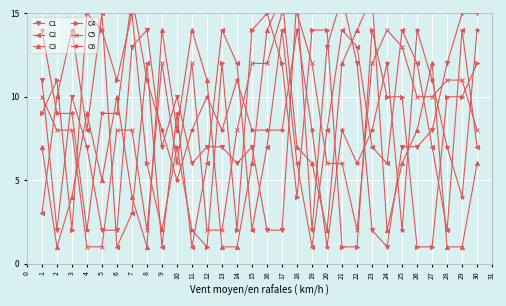

Reading right to left, extract all data points from this chart.

C1: 15	15	12	8	7	7	1	2	12	16	13	2	16	2	2	7	6	7	7	6	10	7	14	13	2	2	7	10	2	11
C2: 7	14	2	7	12	14	6	7	13	14	8	1	6	14	7	2	12	14	6	1	9	1	12	3	1	15	8	14	10	3
C3: 6	1	1	12	8	6	2	16	14	12	2	6	7	16	14	6	1	1	11	14	8	14	1	4	10	5	9	4	1	7
C4: 12	10	10	1	1	10	10	14	1	1	14	14	4	12	15	14	2	12	1	2	7	2	6	15	11	14	15	2	11	9
C5: 8	11	11	10	10	13	14	12	2	6	6	12	15	15	12	12	8	2	2	12	6	12	2	8	8	1	1	8	8	10
C6: 14	4	7	11	14	2	12	8	6	8	1	8	14	8	8	8	11	8	10	8	5	8	11	16	9	9	2	9	9	14